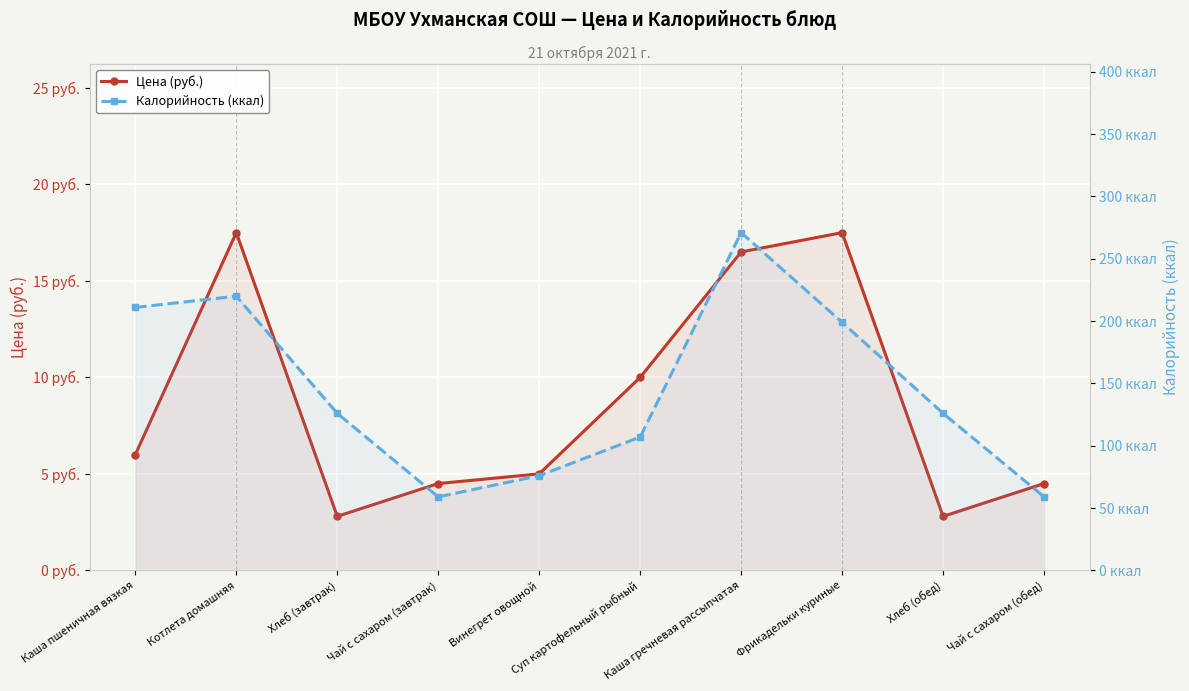

Where is the first local maximum for Калорийность (ккал)?

Котлета домашняя